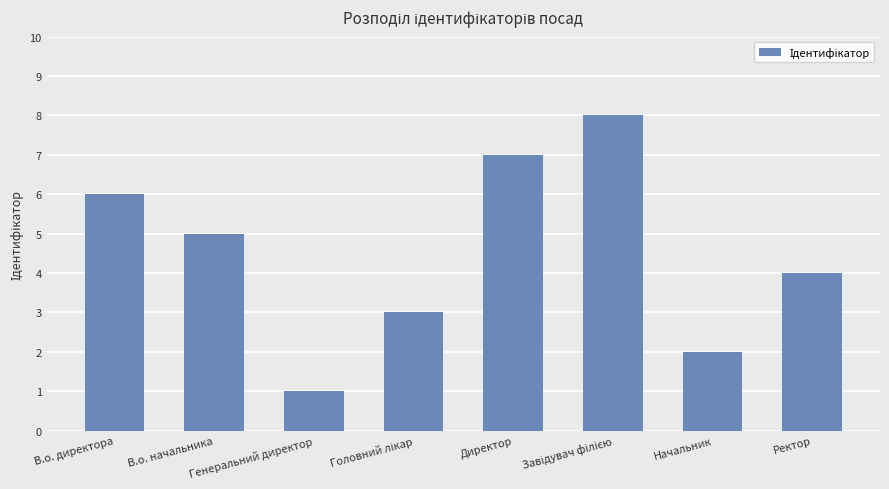

What is the difference between the values at Ректор and Директор?

3